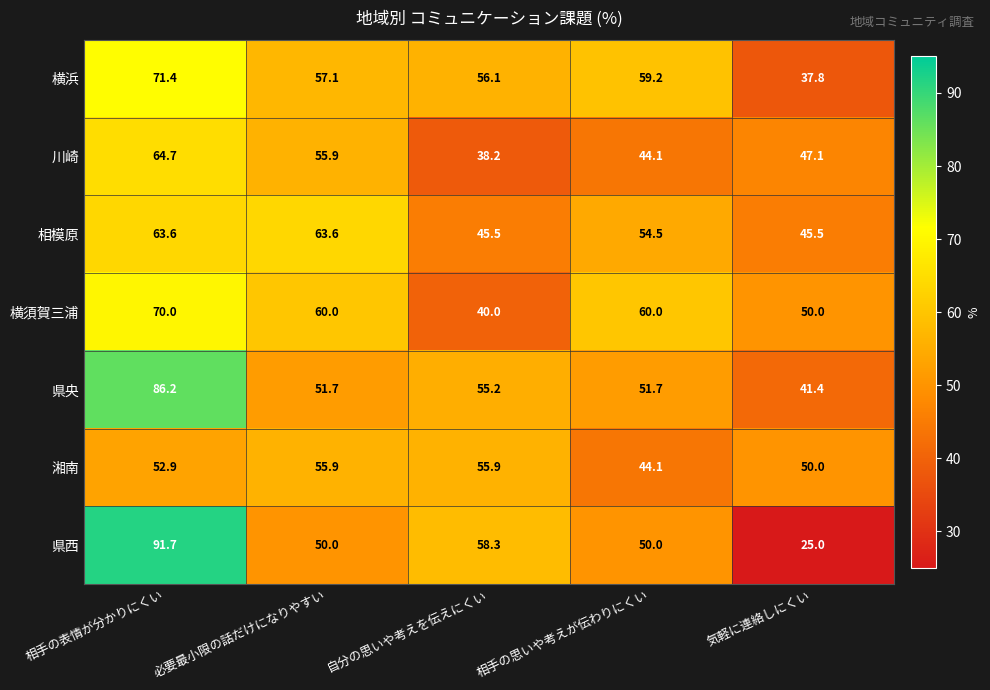

Is it true that 横浜 equals 25.3 at 気軽に連絡しにくい?

False